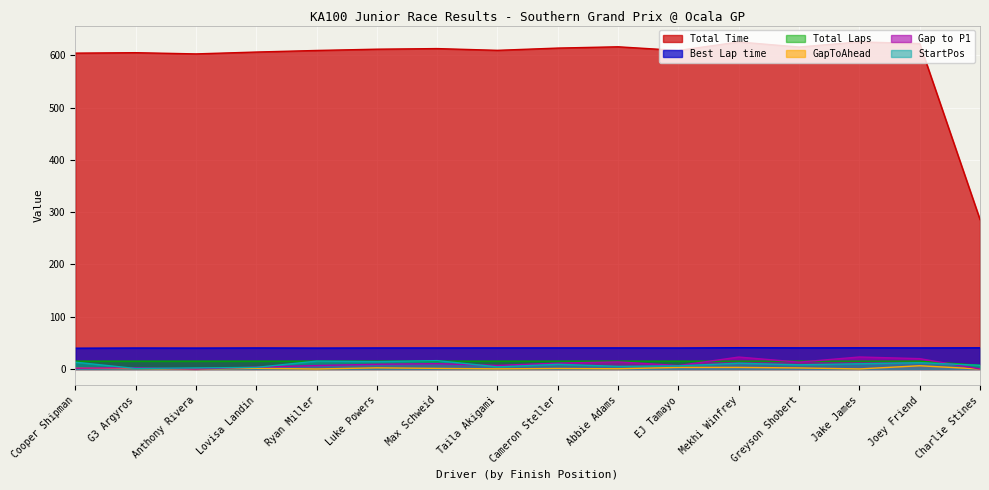

What is the lowest value of the Best Lap time series?

39.8